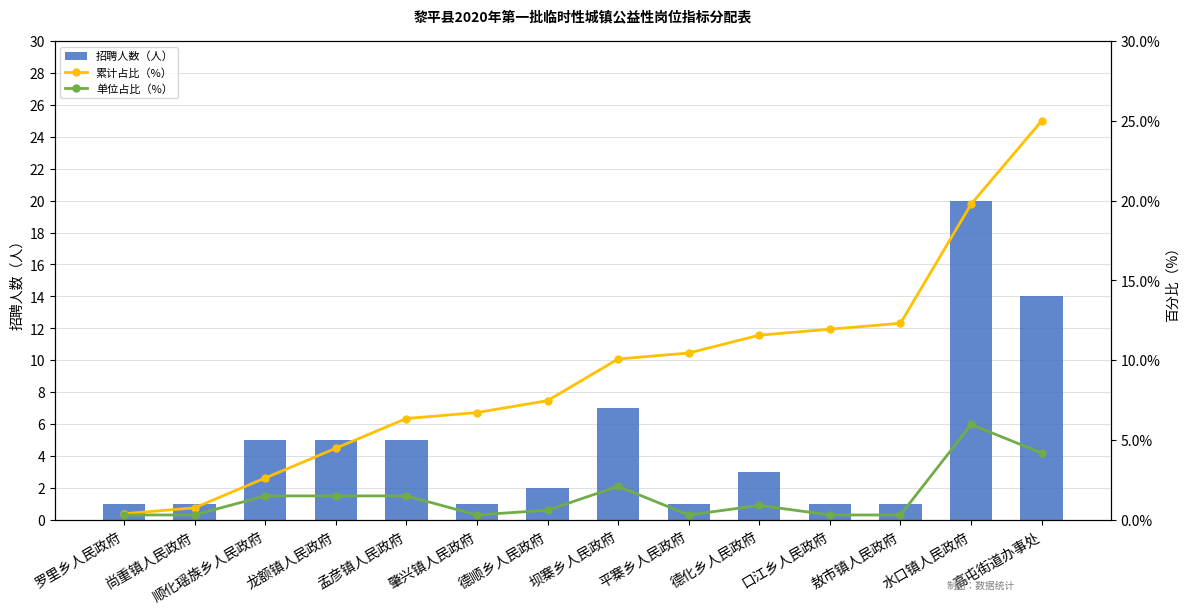

At how many categories does at least one series exceed 8?

7